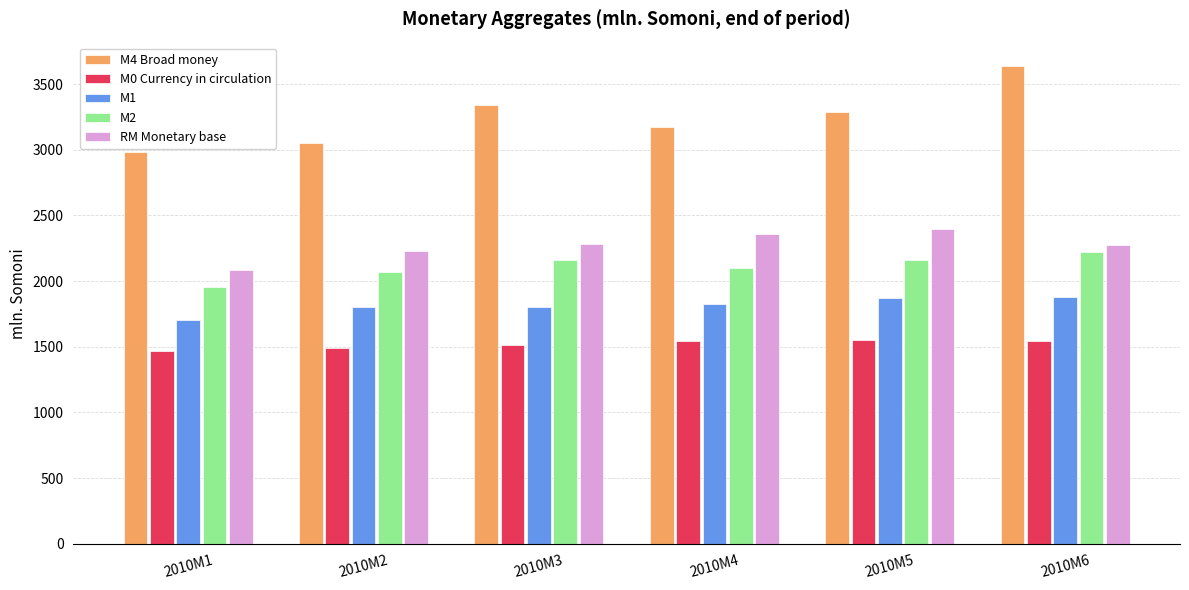

What is the total value across all series at 2010M5?

11262.1